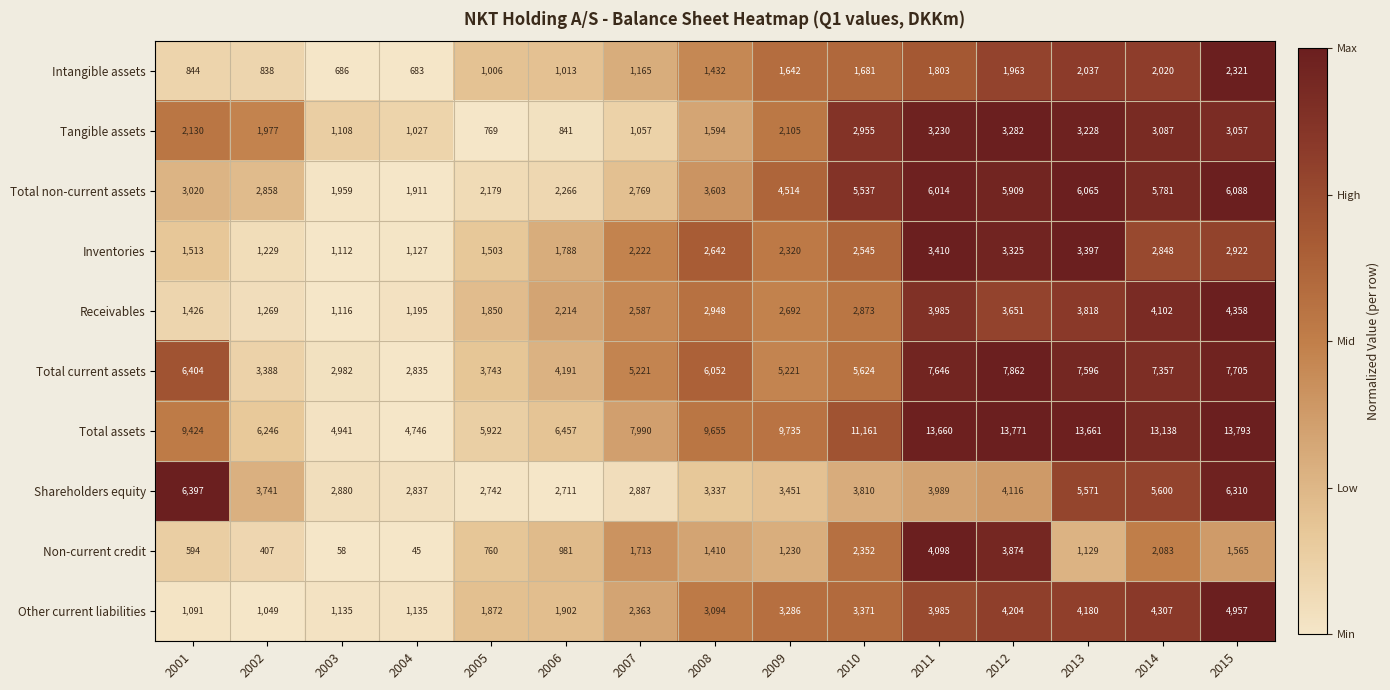

What is the highest value of the Tangible assets series?

3282